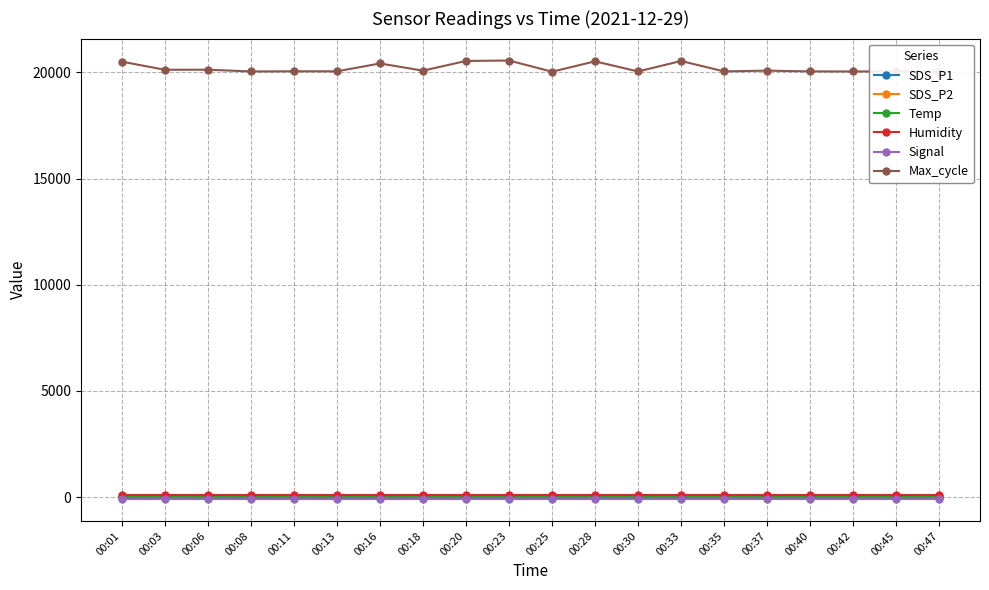

What is the difference between the Signal values at 00:16 and 00:23?

1.0